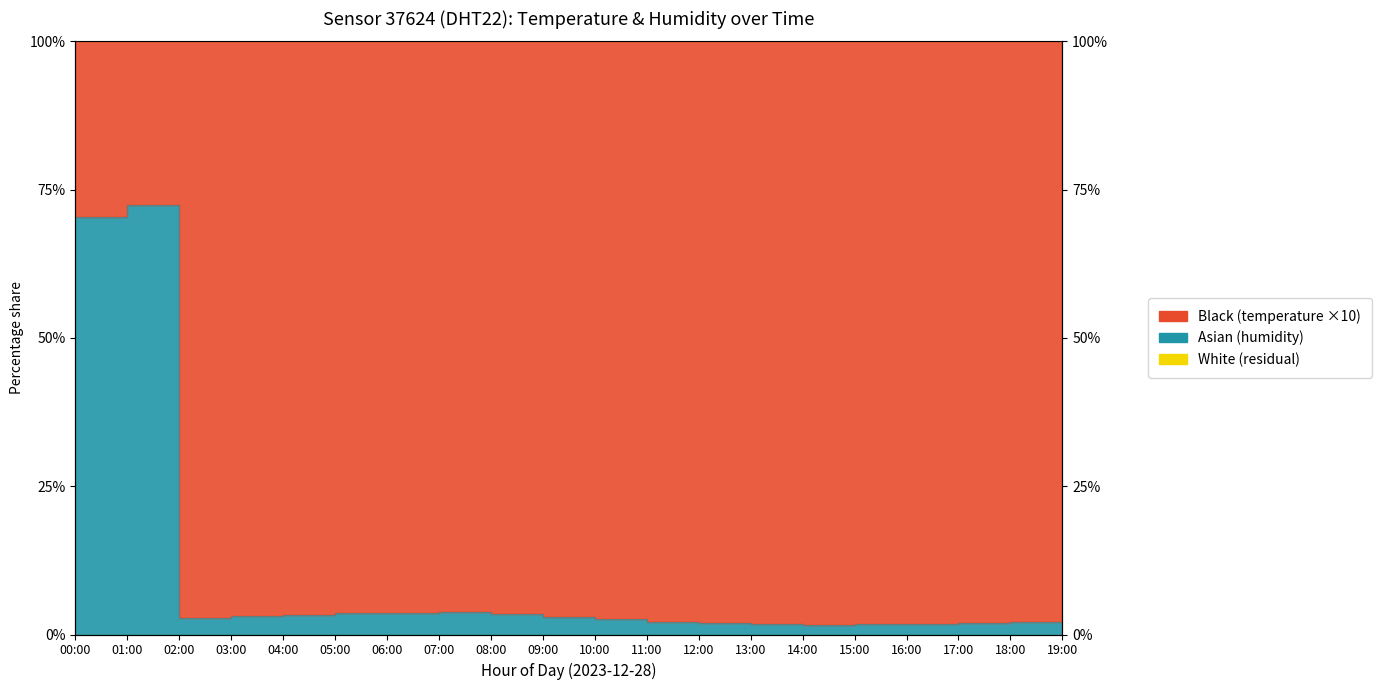

At which category does the data reach its first local peak?

01:00